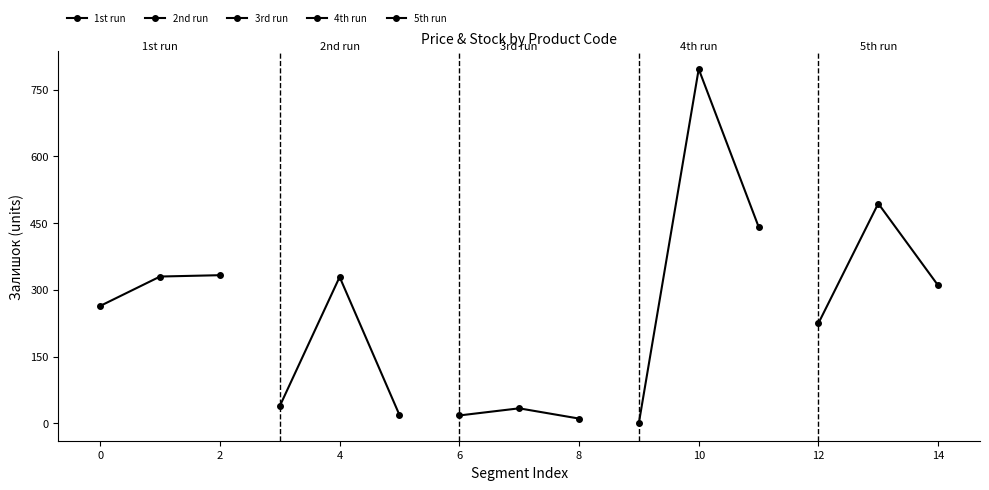

How many data points does each series have?

3